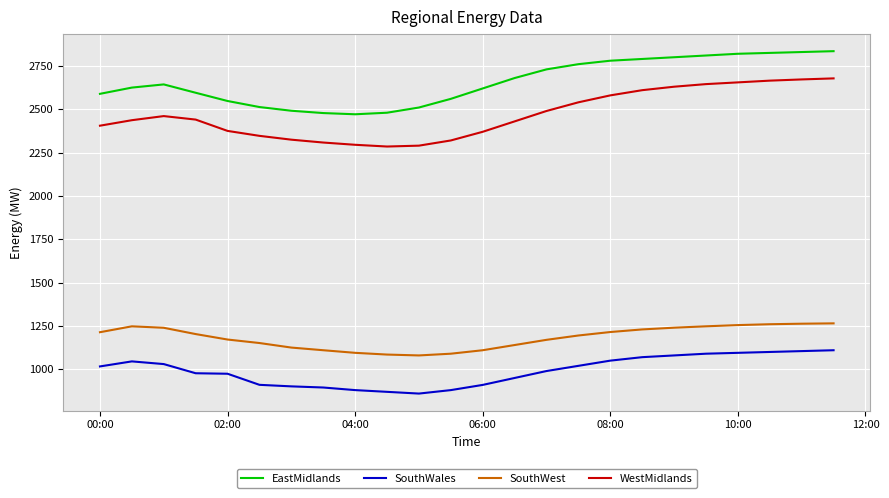

In WestMidlands, how many points are lower than both neighbors (excluding endpoints)?

1